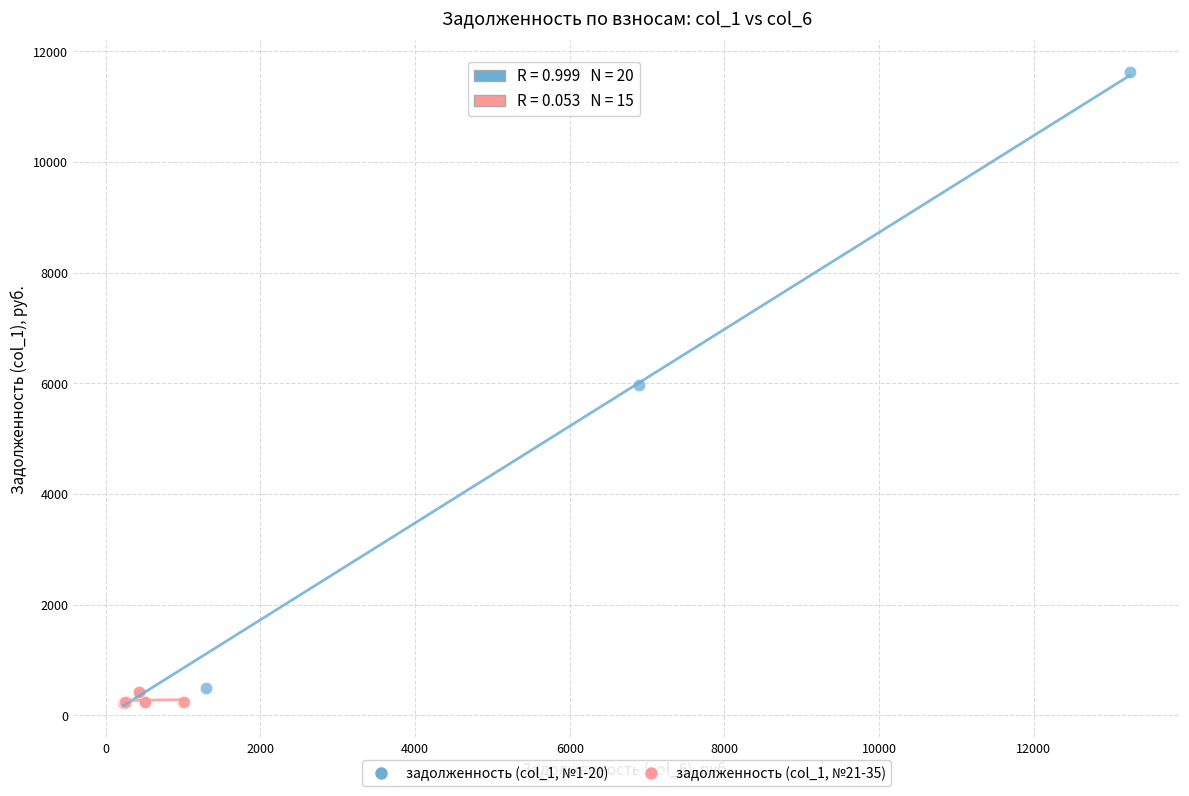

Which series has the largest Y range (max minus min)?

задолженность (col_1, №1-20)